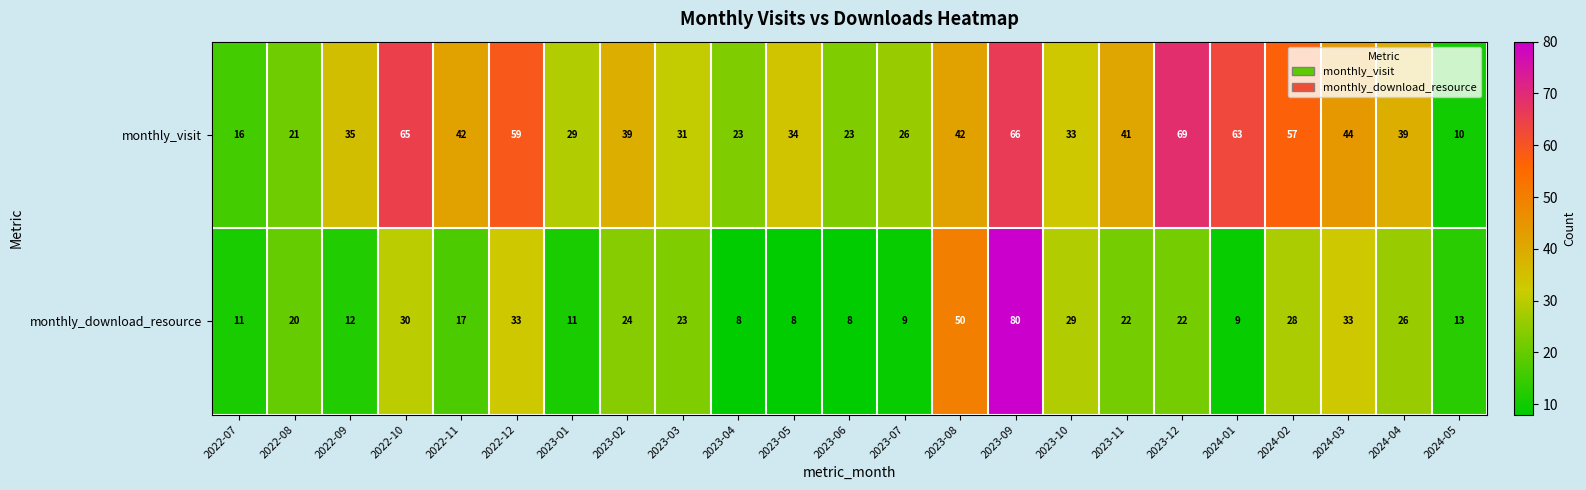

At which label is monthly_download_resource closest to 44?

2023-08